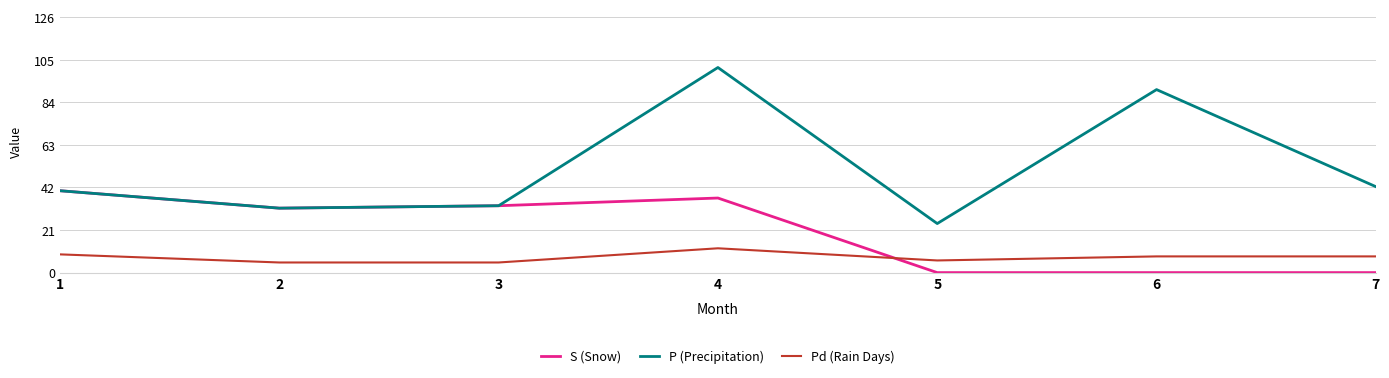

What is the total value across all series at 5?

30.2